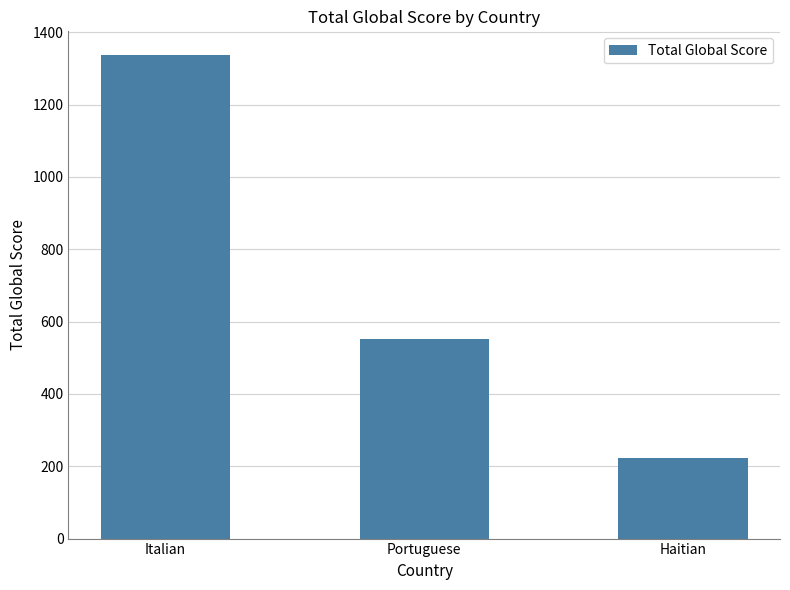

What is the maximum value shown in the chart?

1336